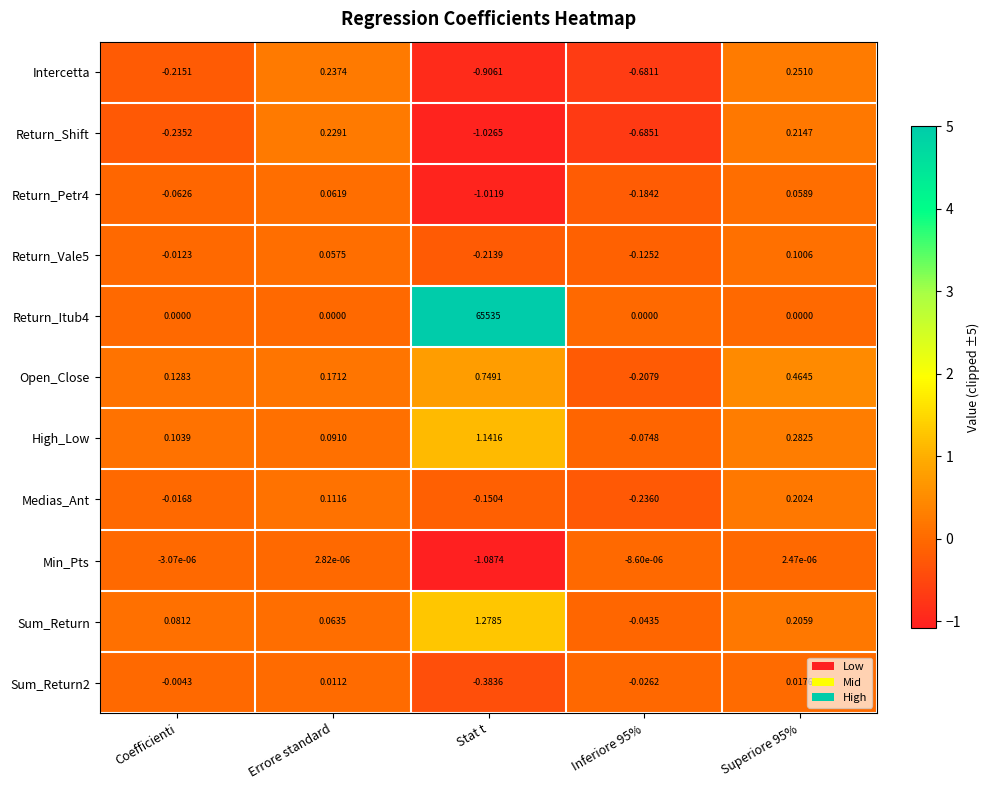

Which label corresponds to the smallest value in the chart?

Stat t